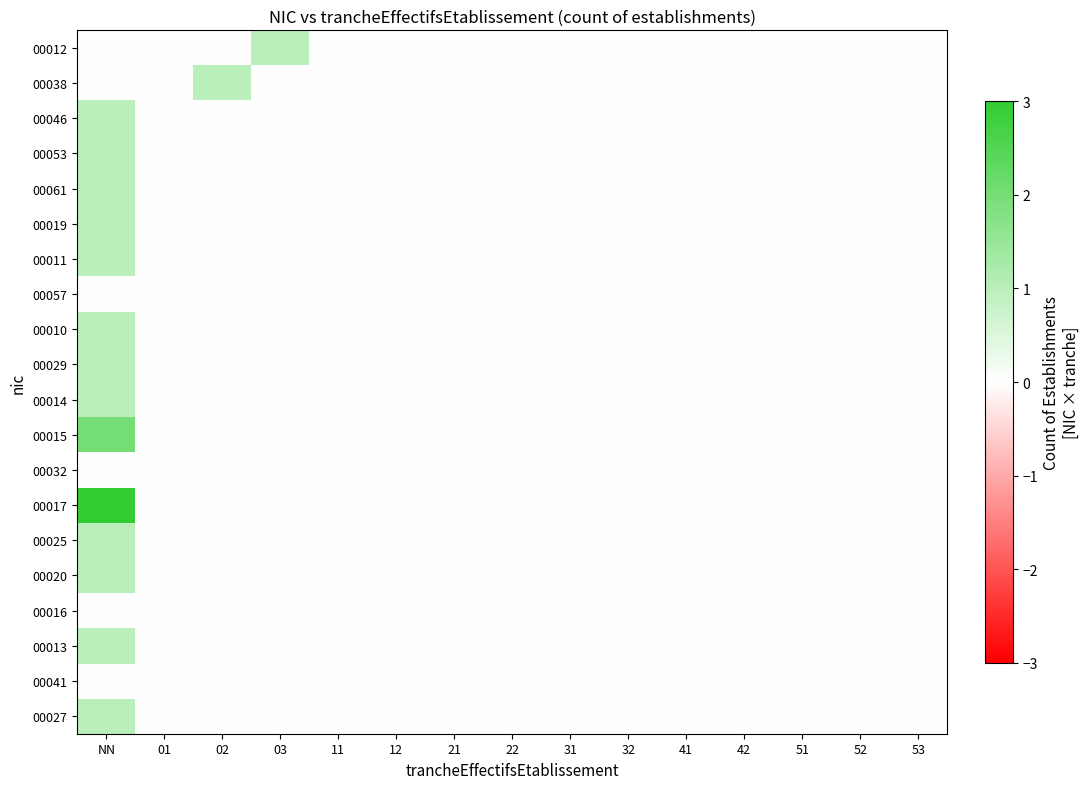

Reading left to right, extract all data points from this chart.

00012: NN=0	01=0	02=0	03=1	11=0	12=0	21=0	22=0	31=0	32=0	41=0	42=0	51=0	52=0	53=0
00038: NN=0	01=0	02=1	03=0	11=0	12=0	21=0	22=0	31=0	32=0	41=0	42=0	51=0	52=0	53=0
00046: NN=1	01=0	02=0	03=0	11=0	12=0	21=0	22=0	31=0	32=0	41=0	42=0	51=0	52=0	53=0
00053: NN=1	01=0	02=0	03=0	11=0	12=0	21=0	22=0	31=0	32=0	41=0	42=0	51=0	52=0	53=0
00061: NN=1	01=0	02=0	03=0	11=0	12=0	21=0	22=0	31=0	32=0	41=0	42=0	51=0	52=0	53=0
00019: NN=1	01=0	02=0	03=0	11=0	12=0	21=0	22=0	31=0	32=0	41=0	42=0	51=0	52=0	53=0
00011: NN=1	01=0	02=0	03=0	11=0	12=0	21=0	22=0	31=0	32=0	41=0	42=0	51=0	52=0	53=0
00057: NN=0	01=0	02=0	03=0	11=0	12=0	21=0	22=0	31=0	32=0	41=0	42=0	51=0	52=0	53=0
00010: NN=1	01=0	02=0	03=0	11=0	12=0	21=0	22=0	31=0	32=0	41=0	42=0	51=0	52=0	53=0
00029: NN=1	01=0	02=0	03=0	11=0	12=0	21=0	22=0	31=0	32=0	41=0	42=0	51=0	52=0	53=0
00014: NN=1	01=0	02=0	03=0	11=0	12=0	21=0	22=0	31=0	32=0	41=0	42=0	51=0	52=0	53=0
00015: NN=2	01=0	02=0	03=0	11=0	12=0	21=0	22=0	31=0	32=0	41=0	42=0	51=0	52=0	53=0
00032: NN=0	01=0	02=0	03=0	11=0	12=0	21=0	22=0	31=0	32=0	41=0	42=0	51=0	52=0	53=0
00017: NN=3	01=0	02=0	03=0	11=0	12=0	21=0	22=0	31=0	32=0	41=0	42=0	51=0	52=0	53=0
00025: NN=1	01=0	02=0	03=0	11=0	12=0	21=0	22=0	31=0	32=0	41=0	42=0	51=0	52=0	53=0
00020: NN=1	01=0	02=0	03=0	11=0	12=0	21=0	22=0	31=0	32=0	41=0	42=0	51=0	52=0	53=0
00016: NN=0	01=0	02=0	03=0	11=0	12=0	21=0	22=0	31=0	32=0	41=0	42=0	51=0	52=0	53=0
00013: NN=1	01=0	02=0	03=0	11=0	12=0	21=0	22=0	31=0	32=0	41=0	42=0	51=0	52=0	53=0
00041: NN=0	01=0	02=0	03=0	11=0	12=0	21=0	22=0	31=0	32=0	41=0	42=0	51=0	52=0	53=0
00027: NN=1	01=0	02=0	03=0	11=0	12=0	21=0	22=0	31=0	32=0	41=0	42=0	51=0	52=0	53=0